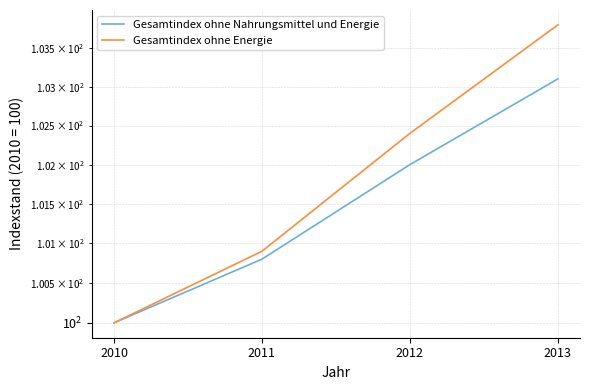

True or false: Gesamtindex ohne Nahrungsmittel und Energie and Gesamtindex ohne Energie intersect in this chart.

False